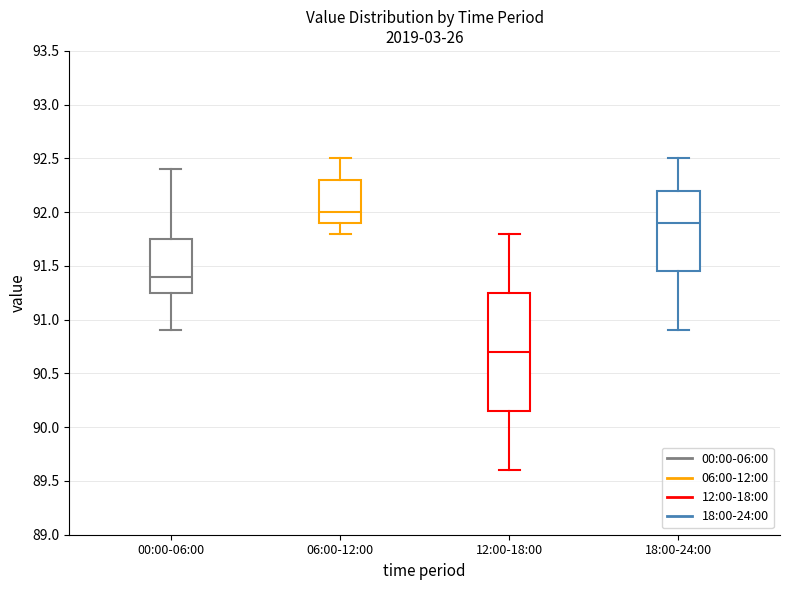

Comparing the boxes themselves (not the whiskers), which one is the tallest?

12:00-18:00